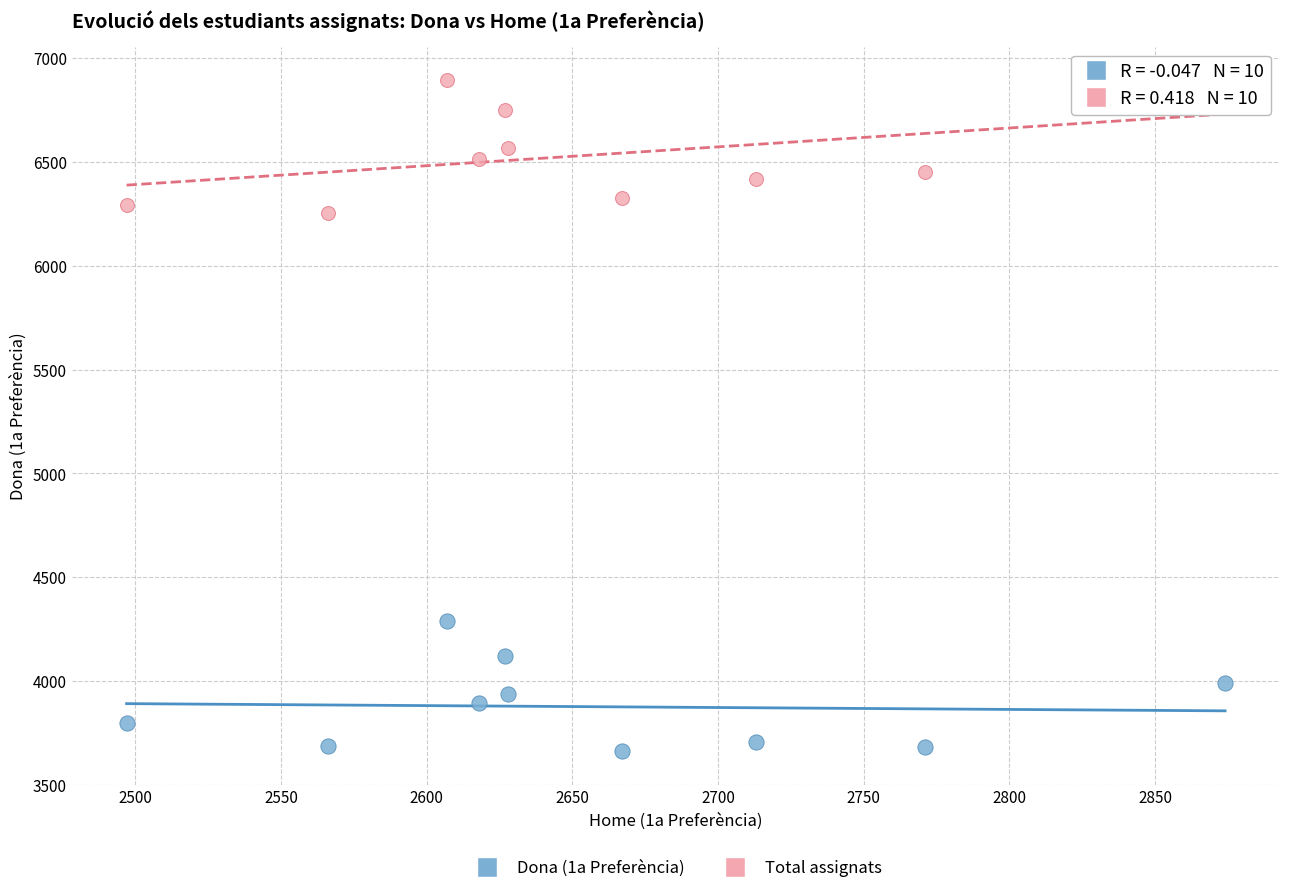

What is the X range (max minus min) for the scatter plot?

377